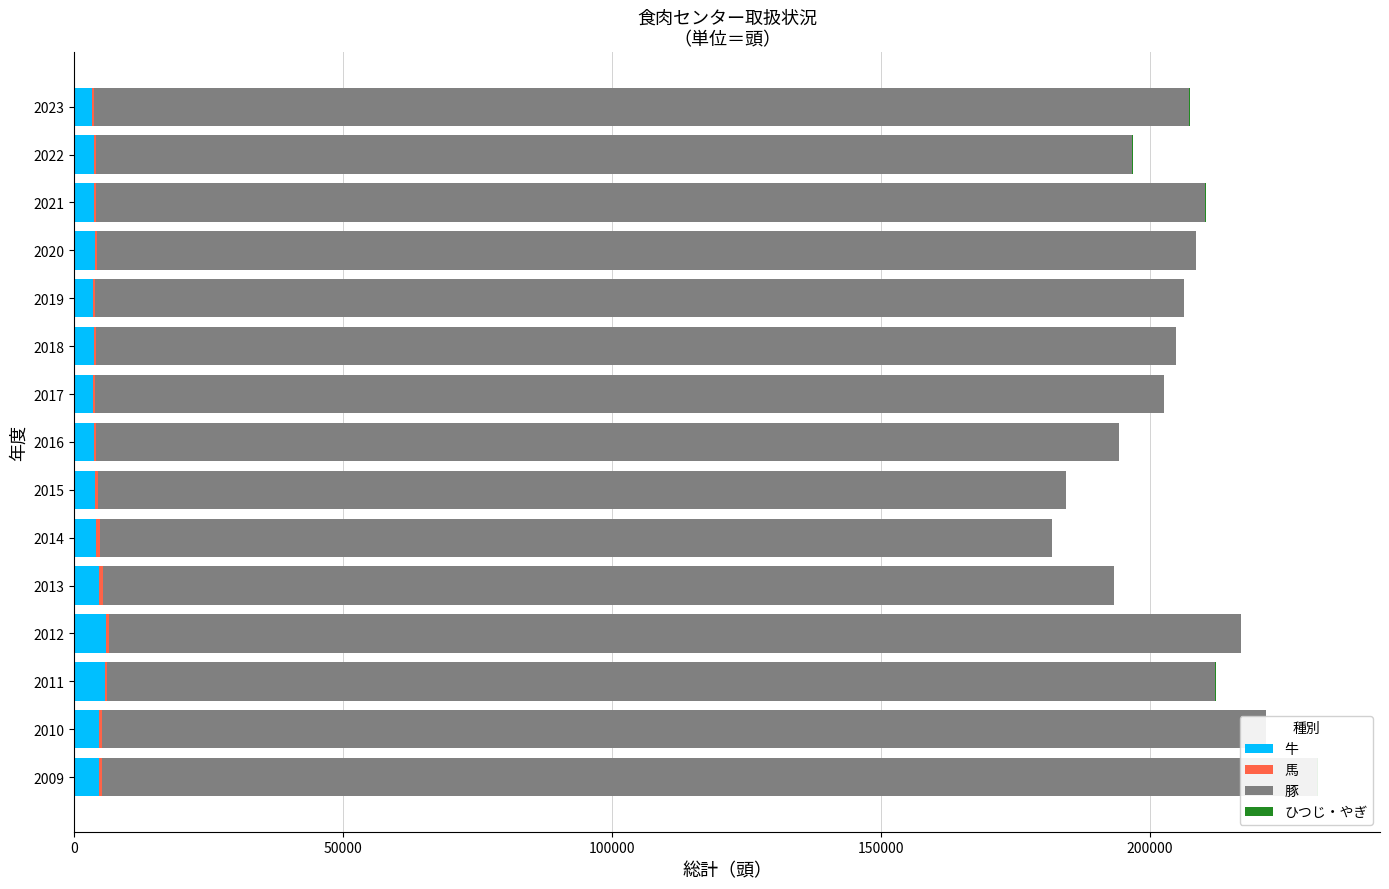

What is the value of the 豚 bar at the 1st from the left?

226000